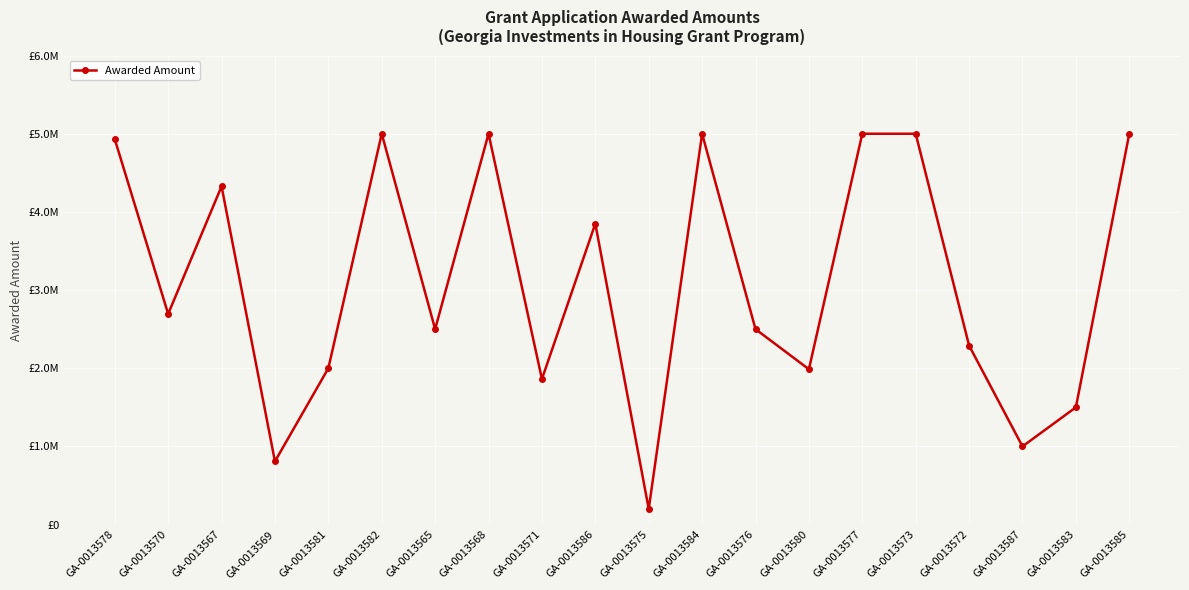

Which label corresponds to the largest value in the chart?

GA-0013582